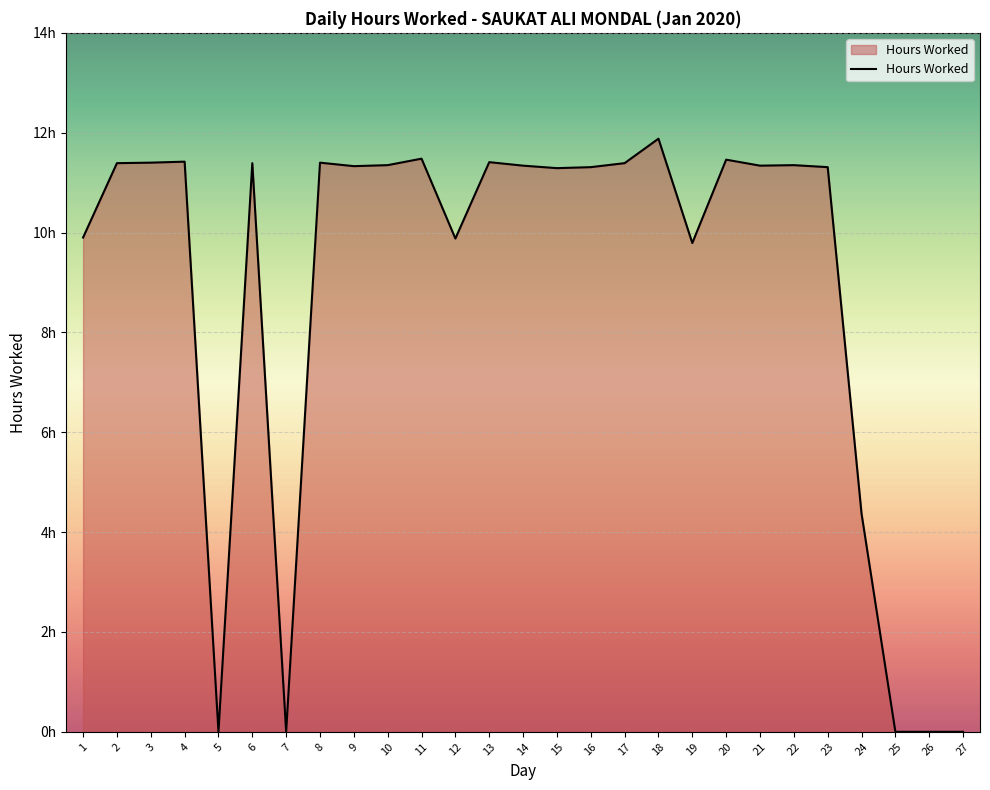

Does the chart have visible grid lines?

Yes